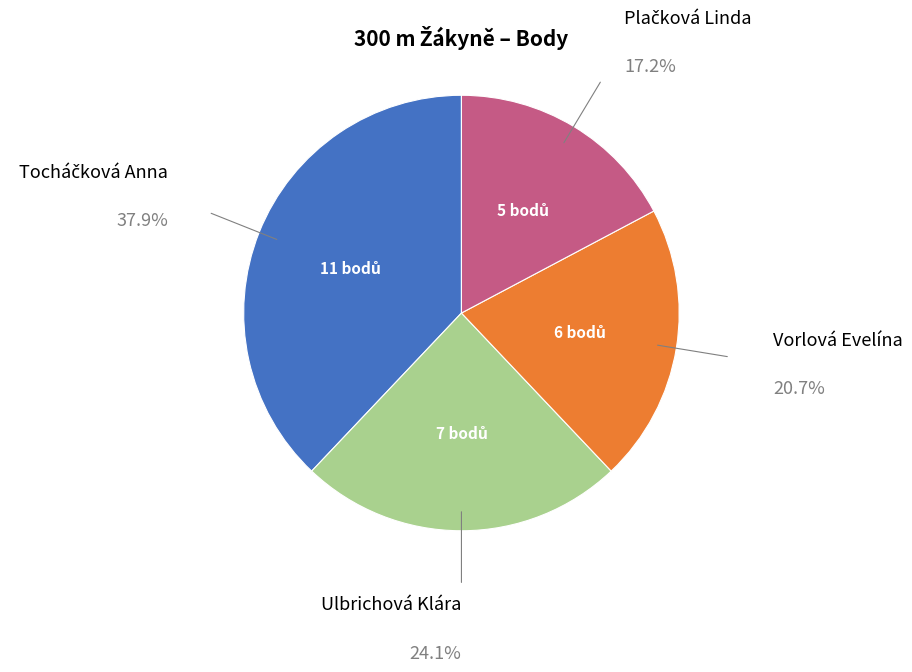

How many segments does this pie chart have?

4